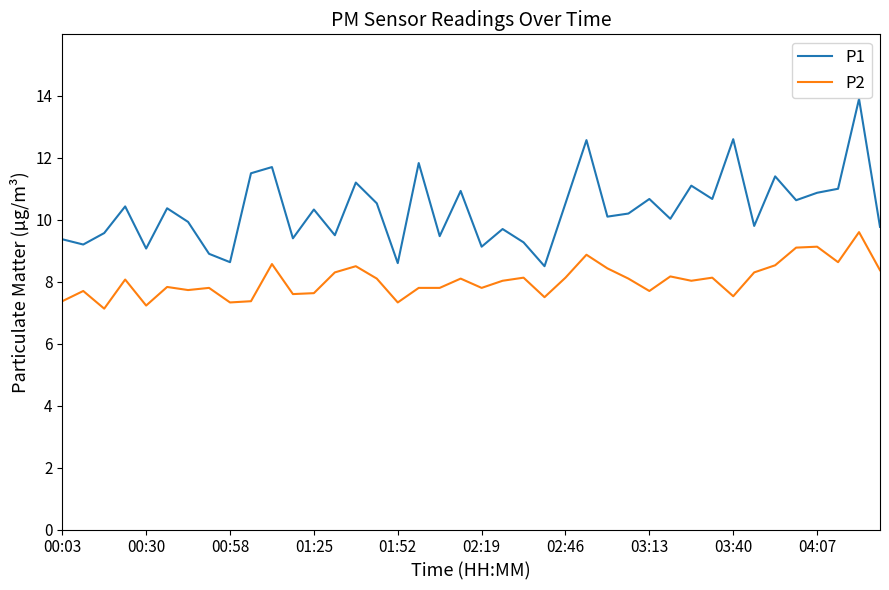

What is the lowest value of the P2 series?

7.1